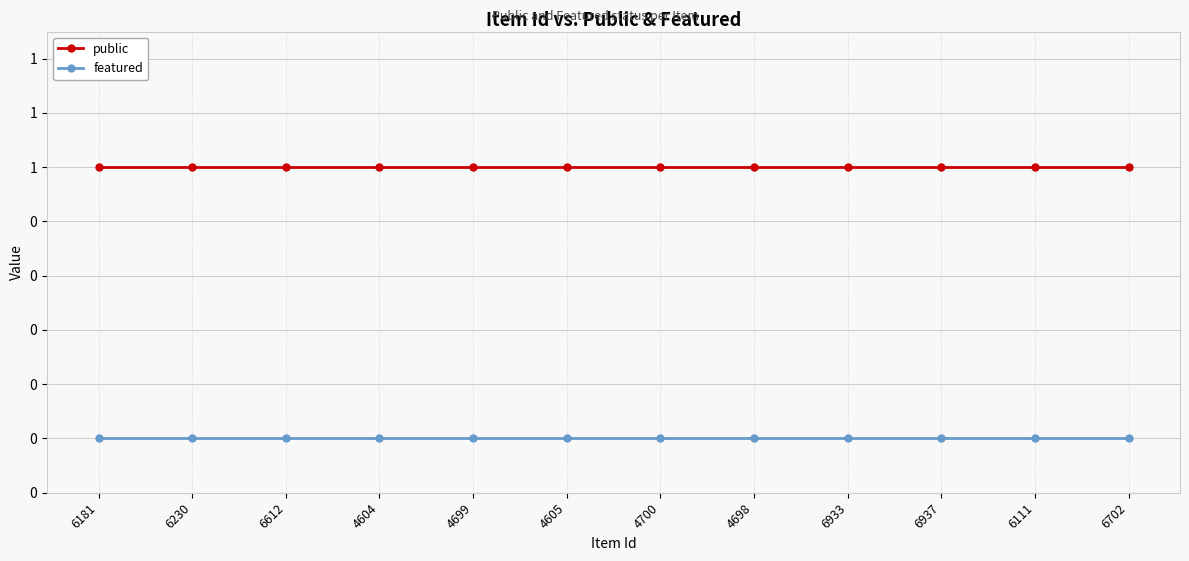

At which category is the sum across all series the highest?

6181